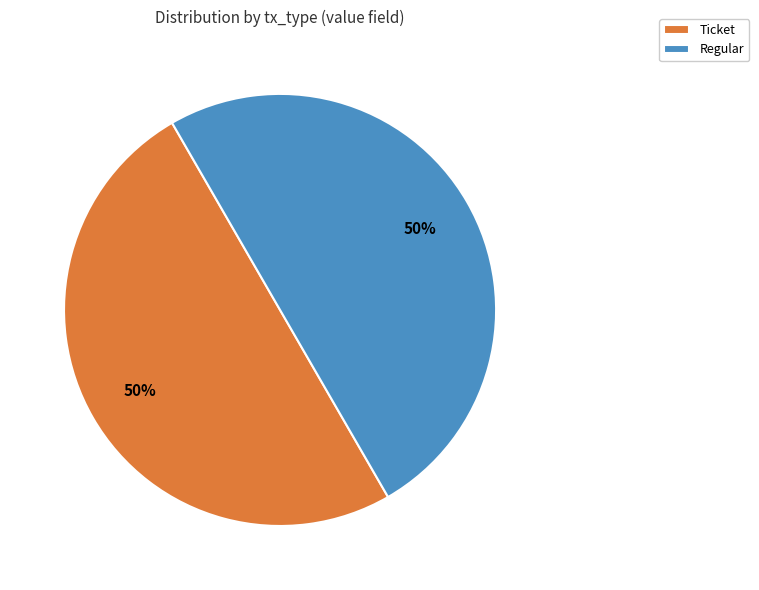

Do Ticket and Regular together represent more than half of the pie?

Yes